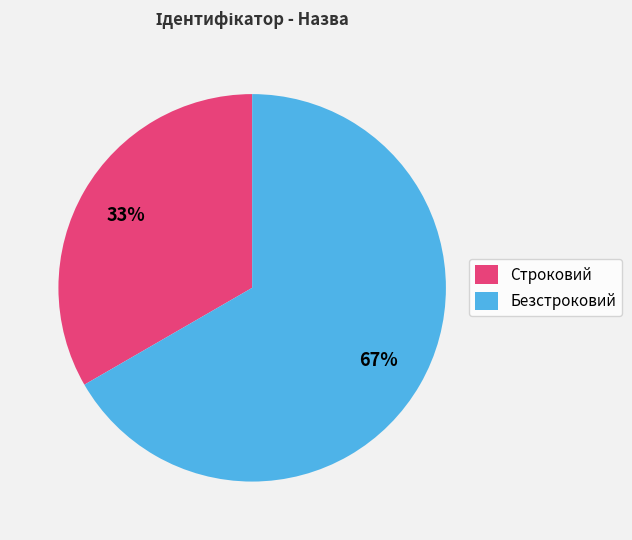

The Безстроковий slice represents 75% of the pie. True or false?

False